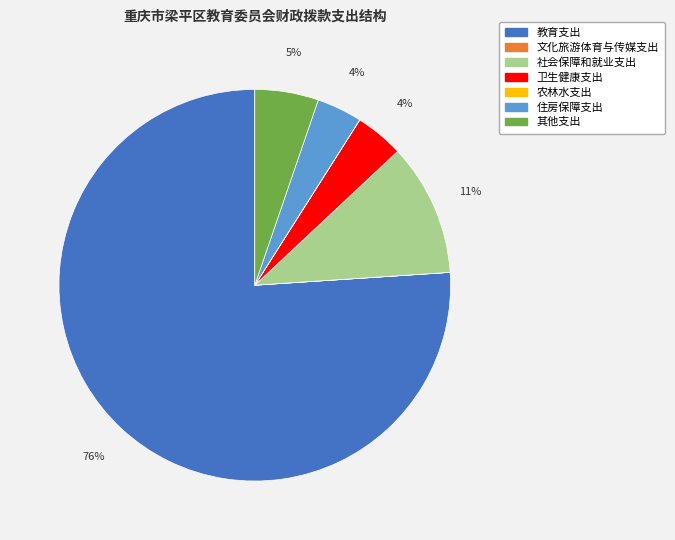

Do 住房保障支出 and 其他支出 together represent more than half of the pie?

No